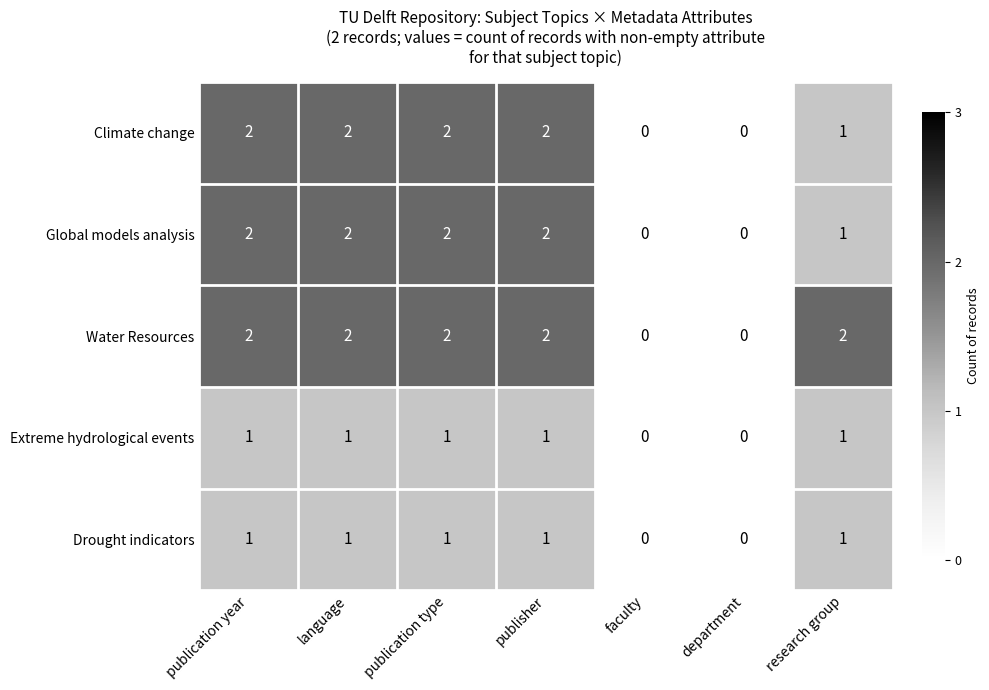

The Water Resources series shows 1 at research group. True or false?

False